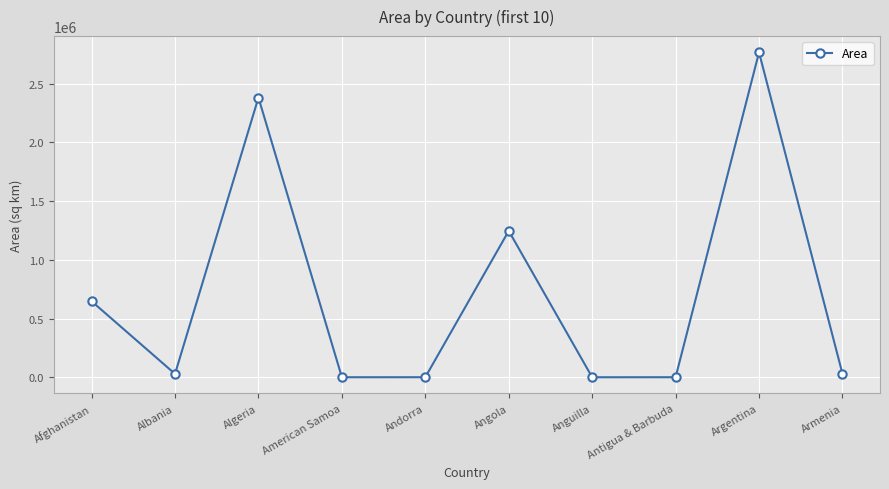

Where is the first local maximum?

Algeria